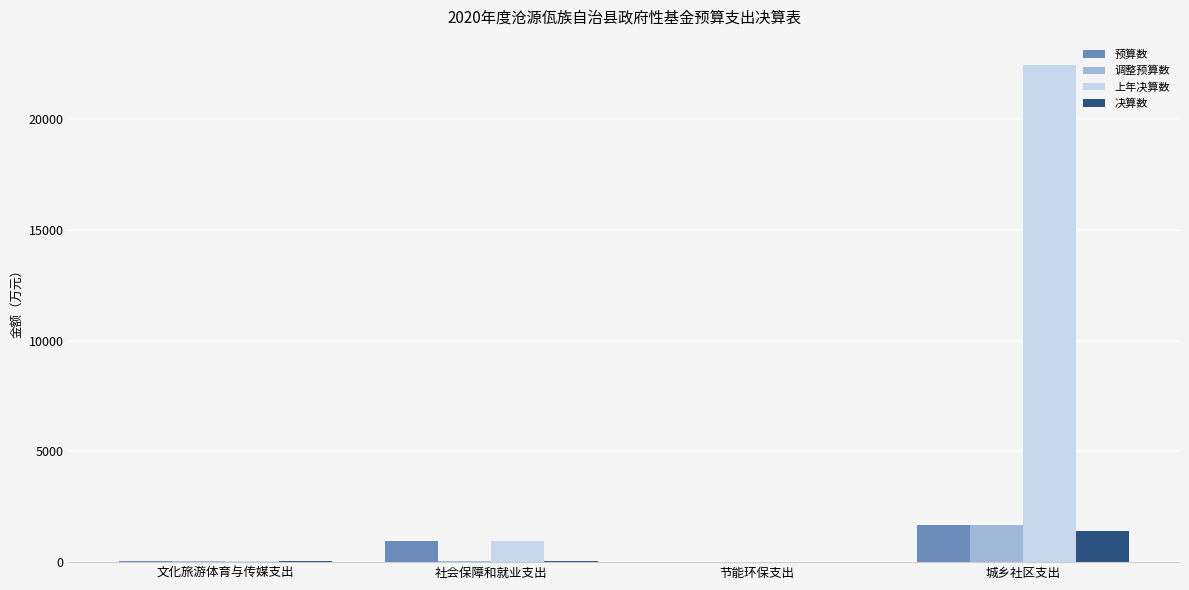

What is the sum of all 上年决算数 values?

23430